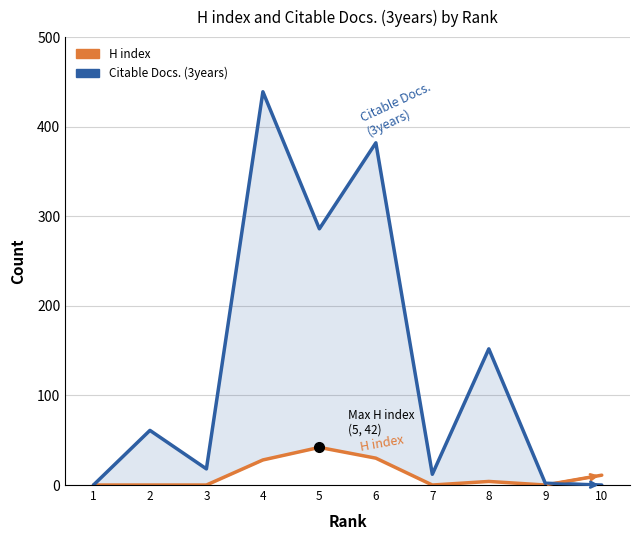

Rank the series by their maximum value, from lowest to highest.

H index, Citable Docs. (3years)